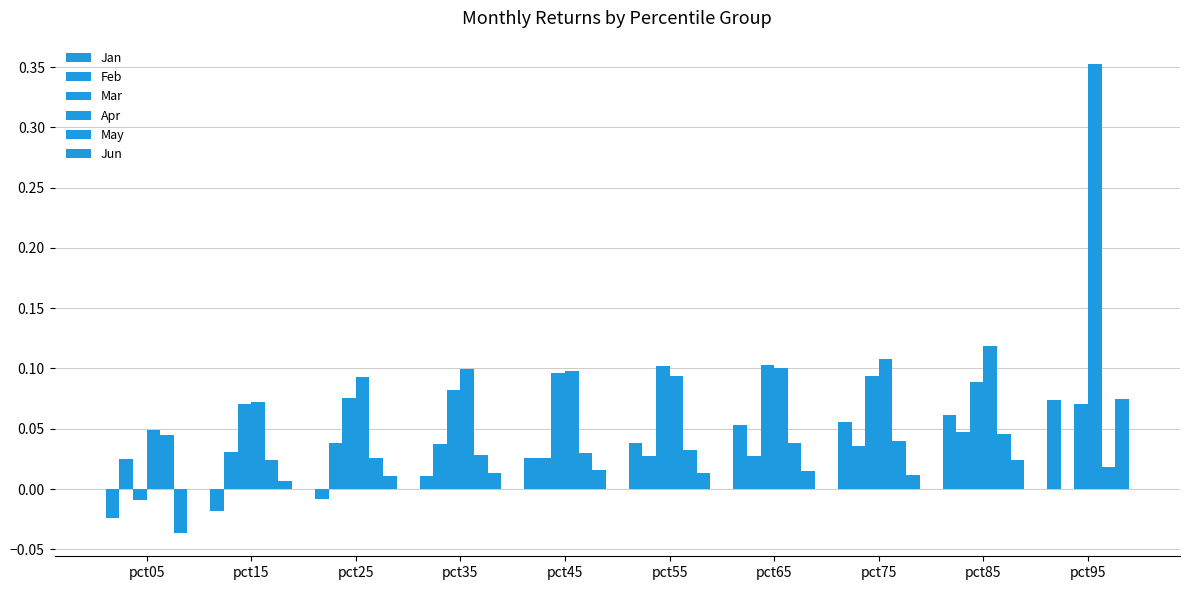

Are the bars grouped side by side (vs. stacked)?

Yes